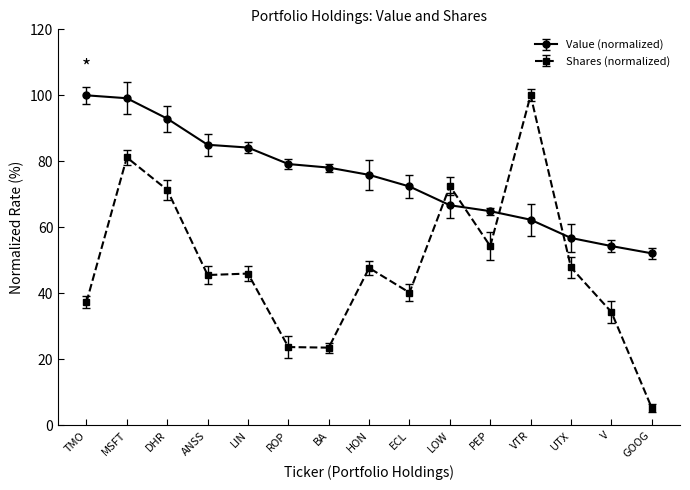

What is the sum of the Shares (normalized) values at V and ANSS?

79.9